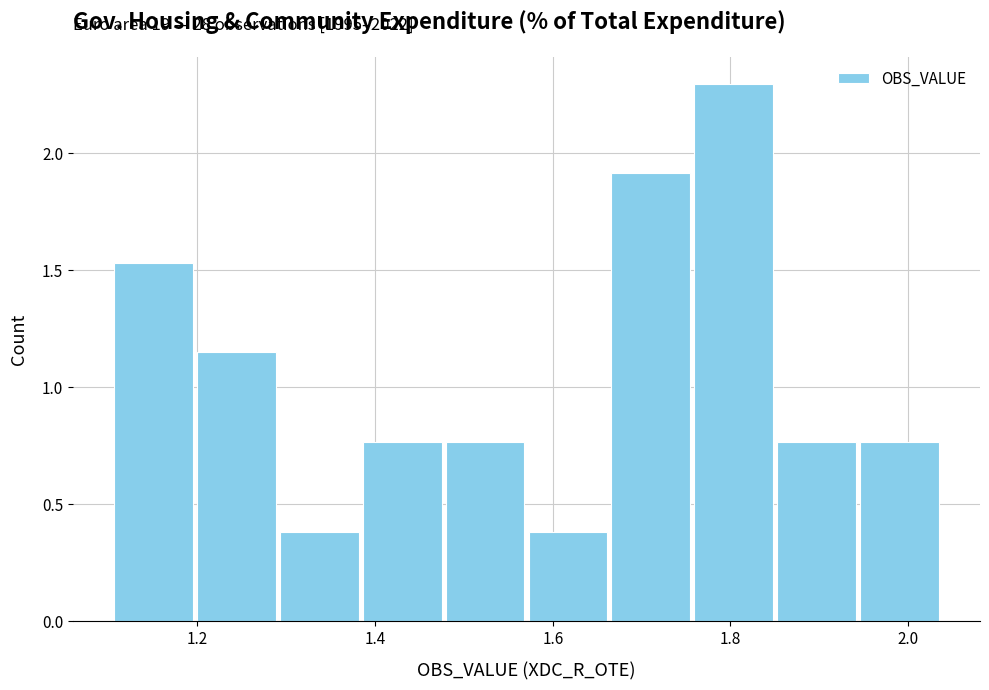

Which range on the x-axis has the tallest bar?

1.76 to 1.86